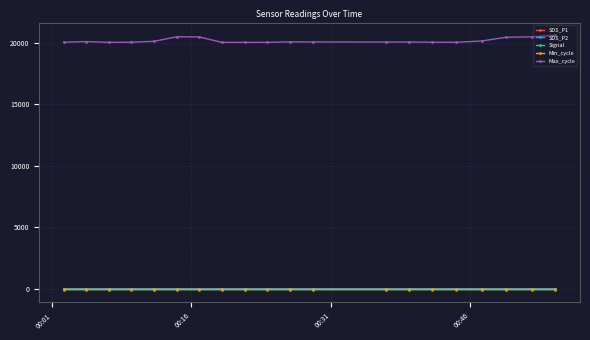

What is the value of the Max_cycle point at the 6th from the left?

20487.0